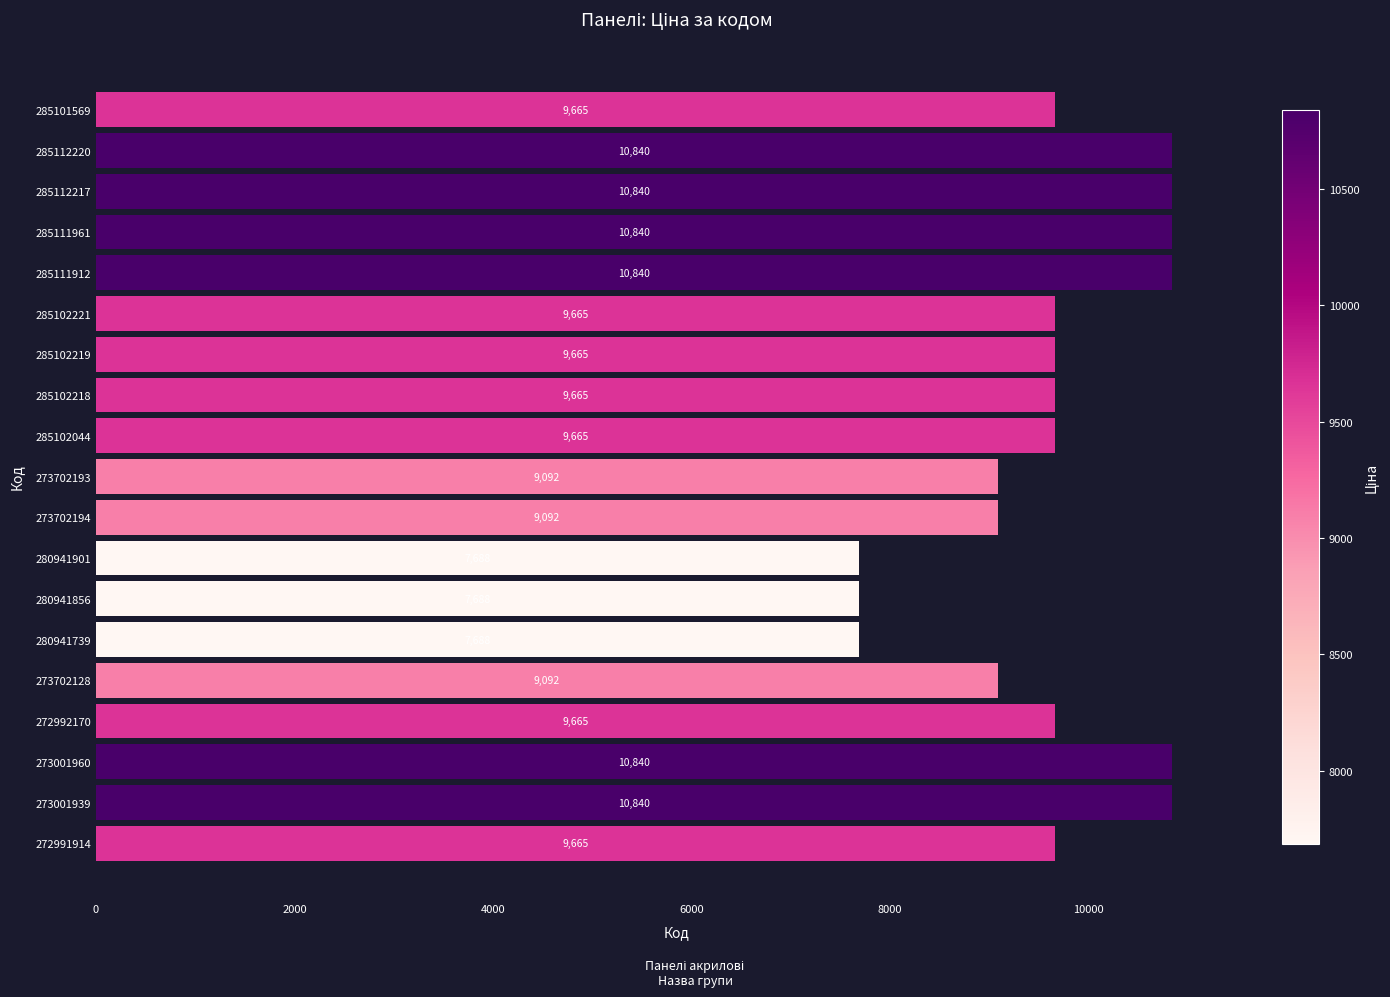

What is the sum of the values at 280941739 and 280941856?

15376.0